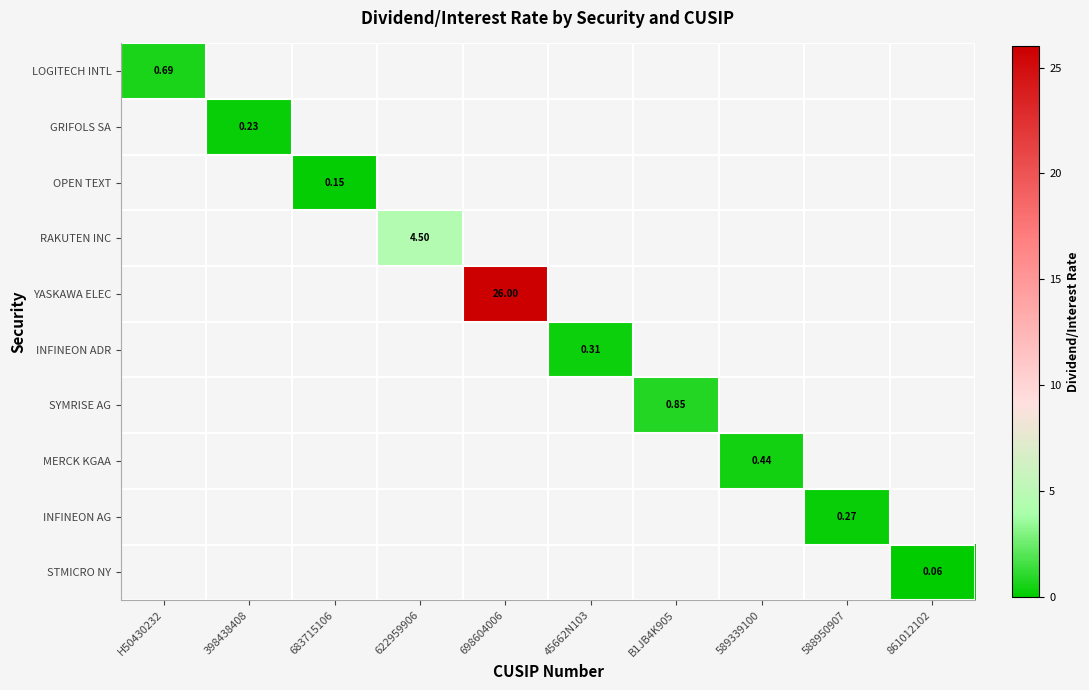

What is the total value across all series at 683715106?

0.2